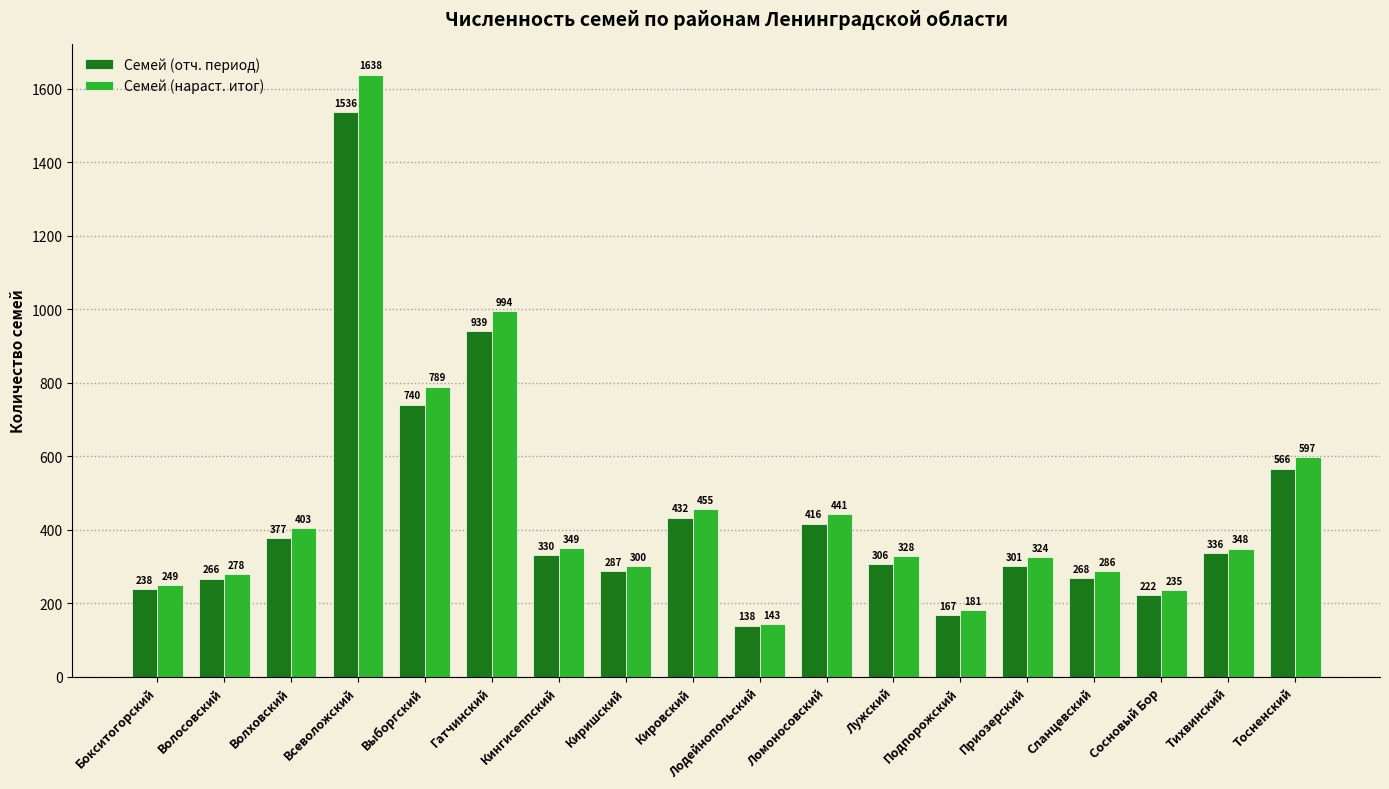

How many bars are there in total?

36